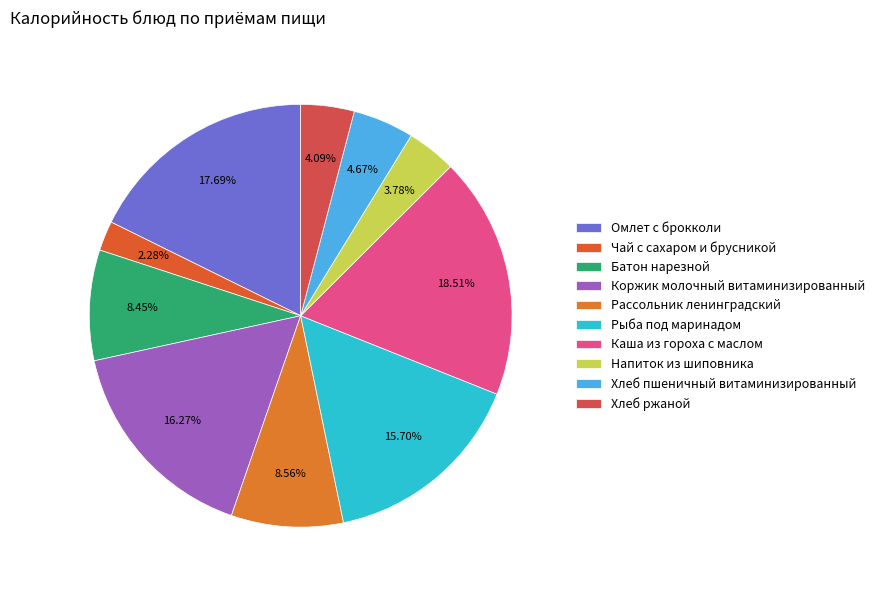

To the nearest percent, what portion does Хлеб ржаной represent?

4%